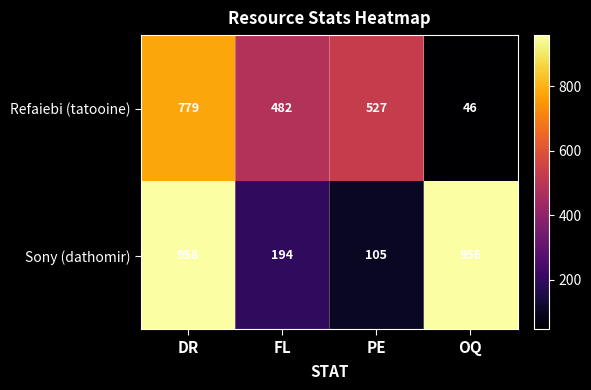

List the labels in order of Refaiebi (tatooine) value, smallest first.

OQ, FL, PE, DR